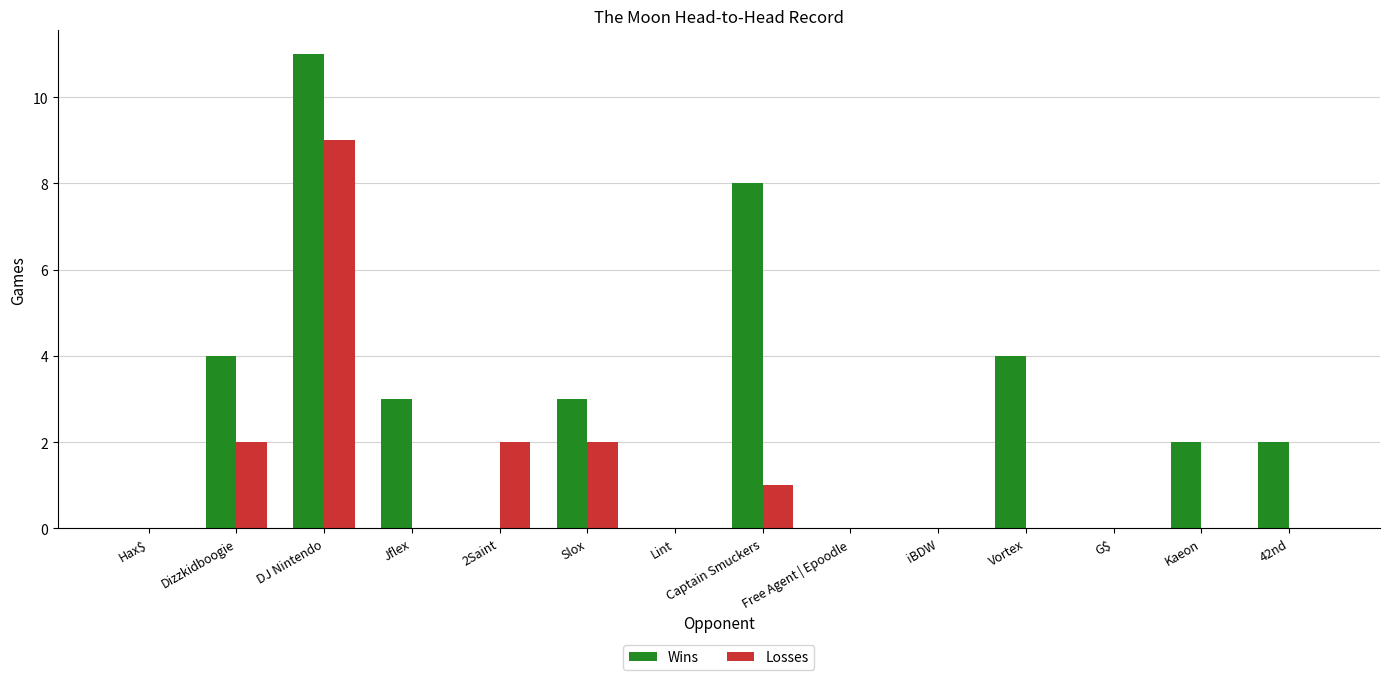

What is the total value across all series at Captain Smuckers?

9